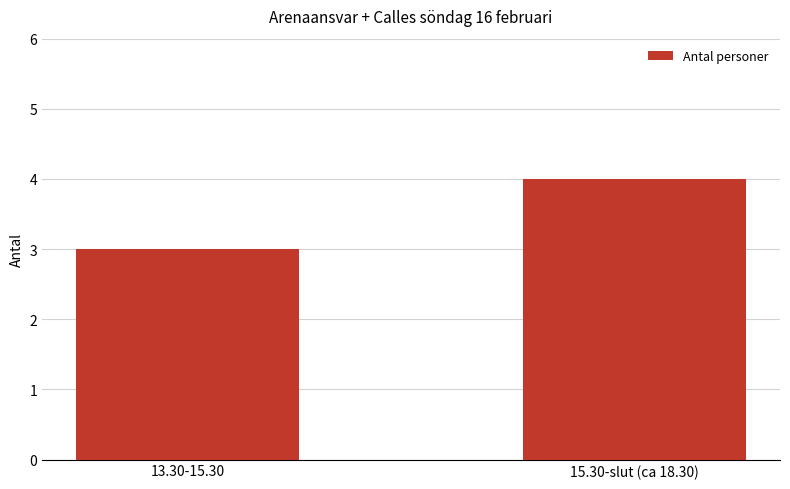

What is the minimum value shown in the chart?

3